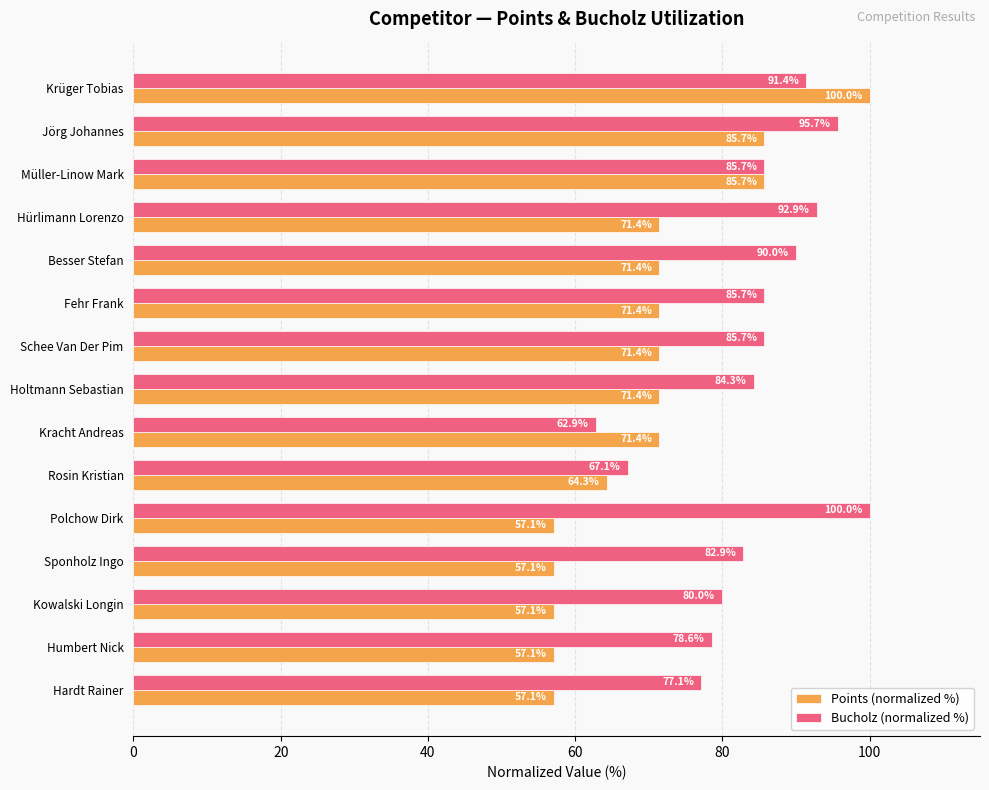

What is the greatest value displayed?

100.0